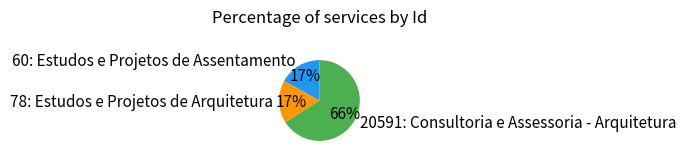

Is there a majority slice in this chart?

Yes